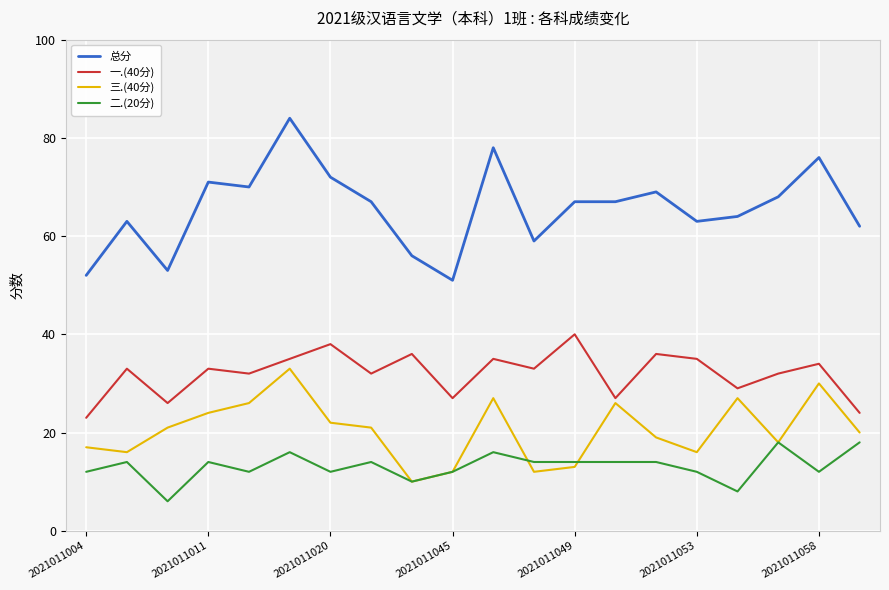

Is this an area chart (filled region under the line)?

No